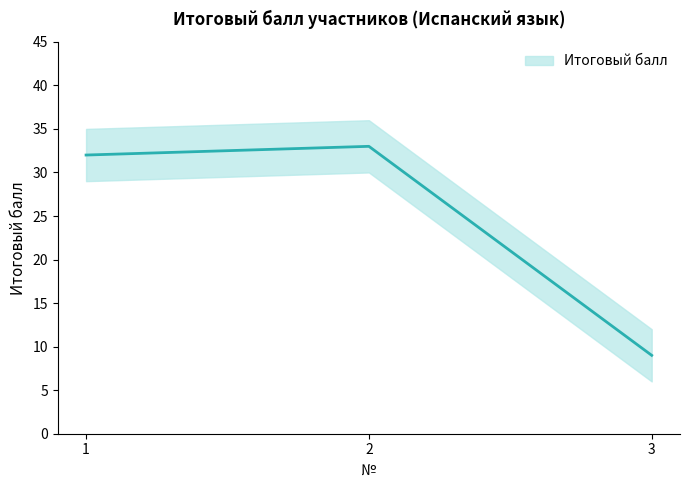

True or false: the data shows 33 at 2.

True